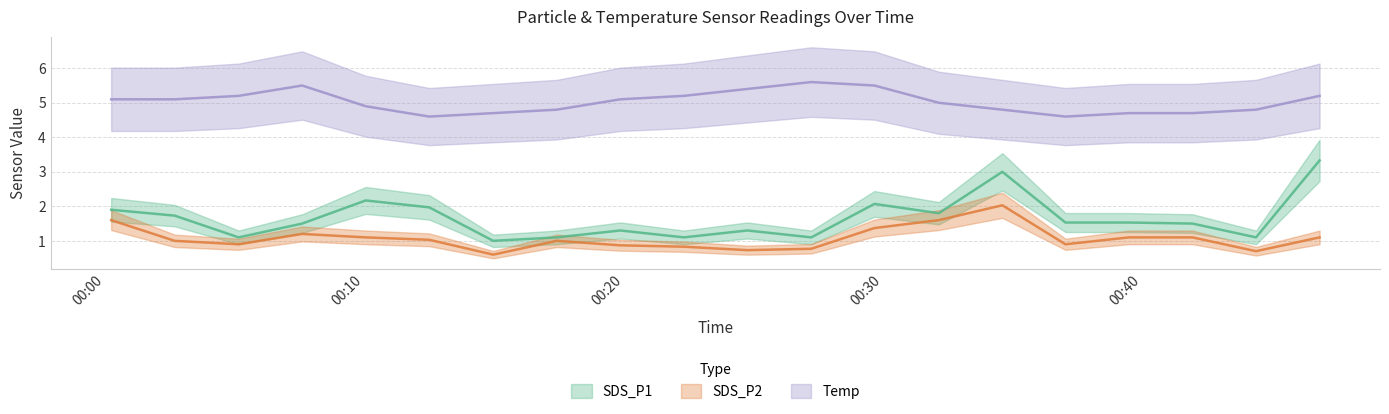

What is the maximum value for Temp?

5.6